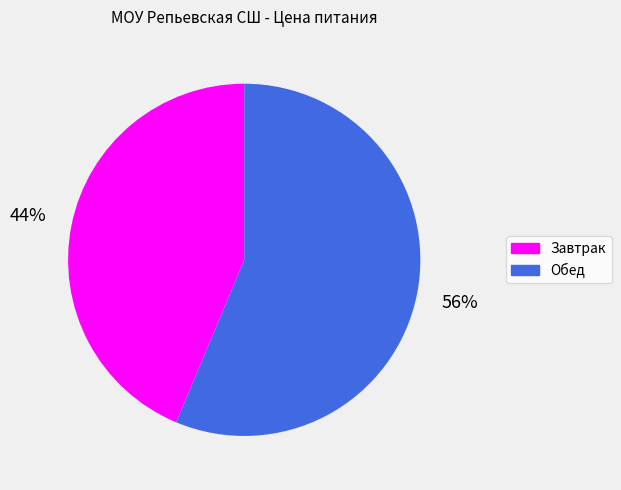

How many segments does this pie chart have?

2